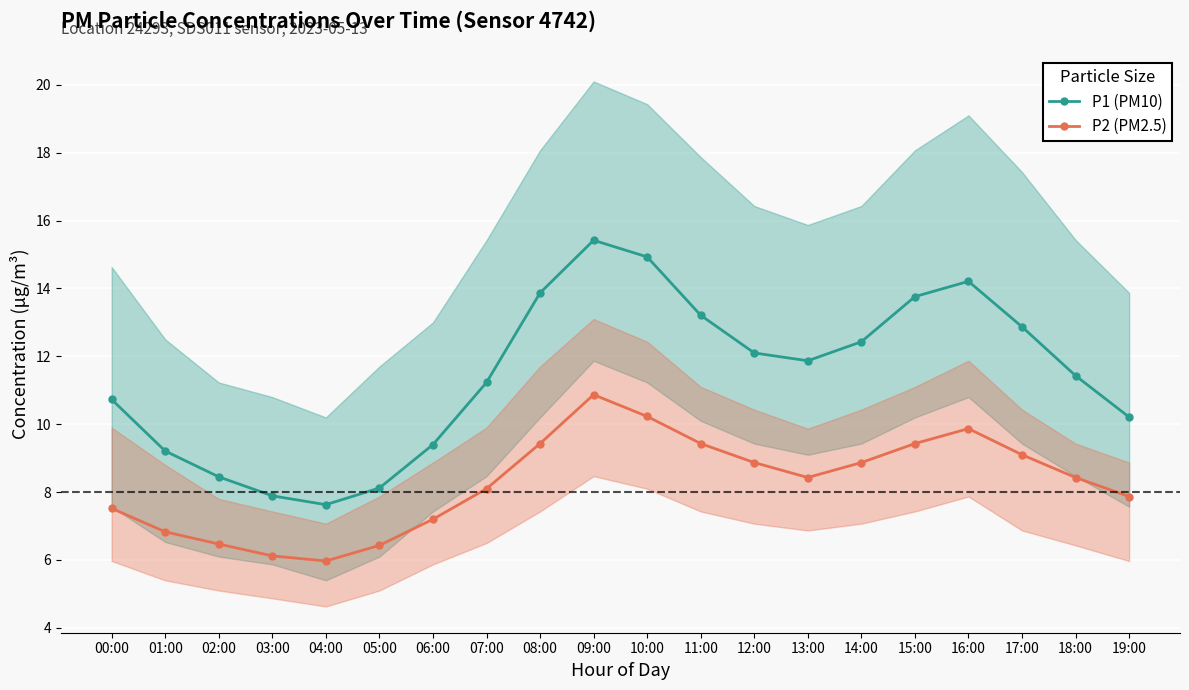

Which series has the largest total across all categories?

P1 (PM10)